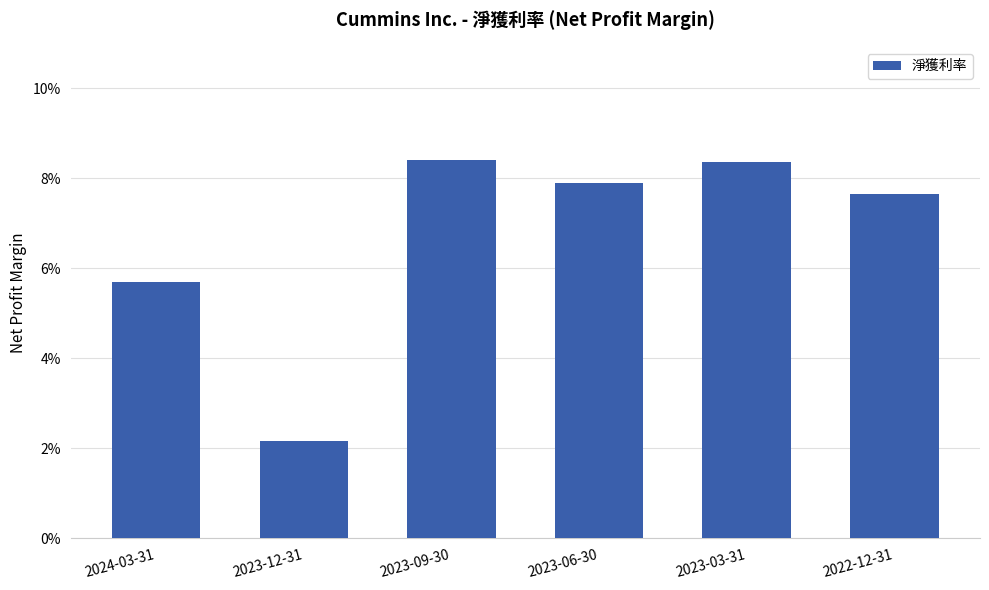

What is the sum of all values?

0.4